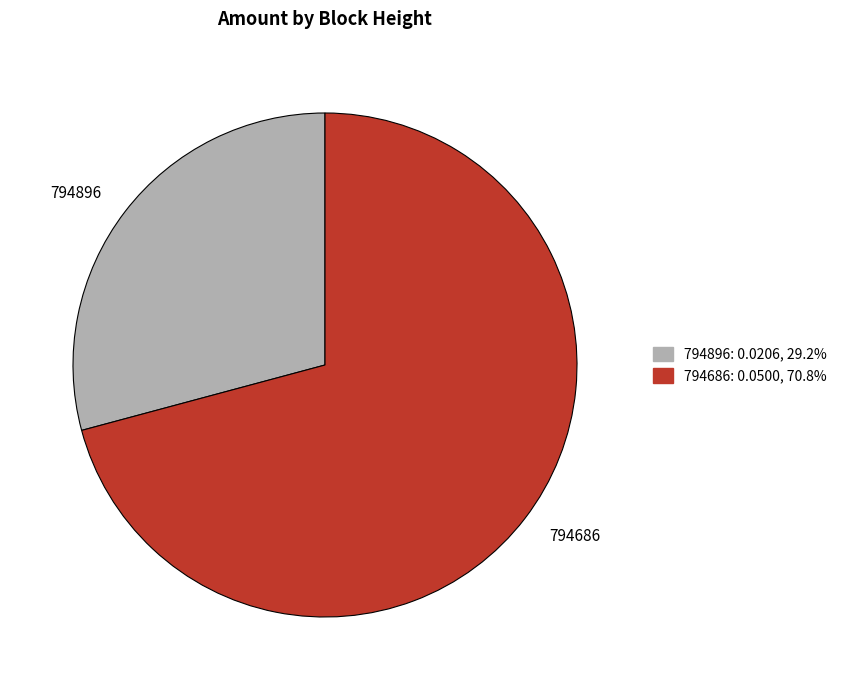

Is it true that 794686 is 64% of the pie?

False